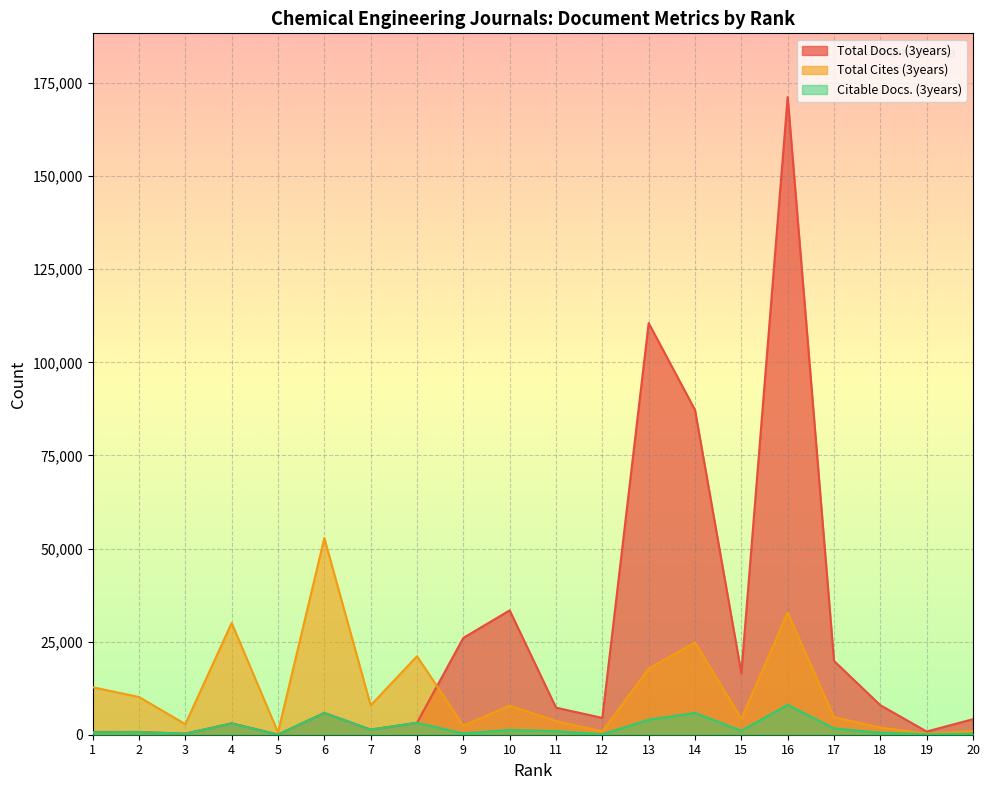

Between 10 and 20, which is larger?

10